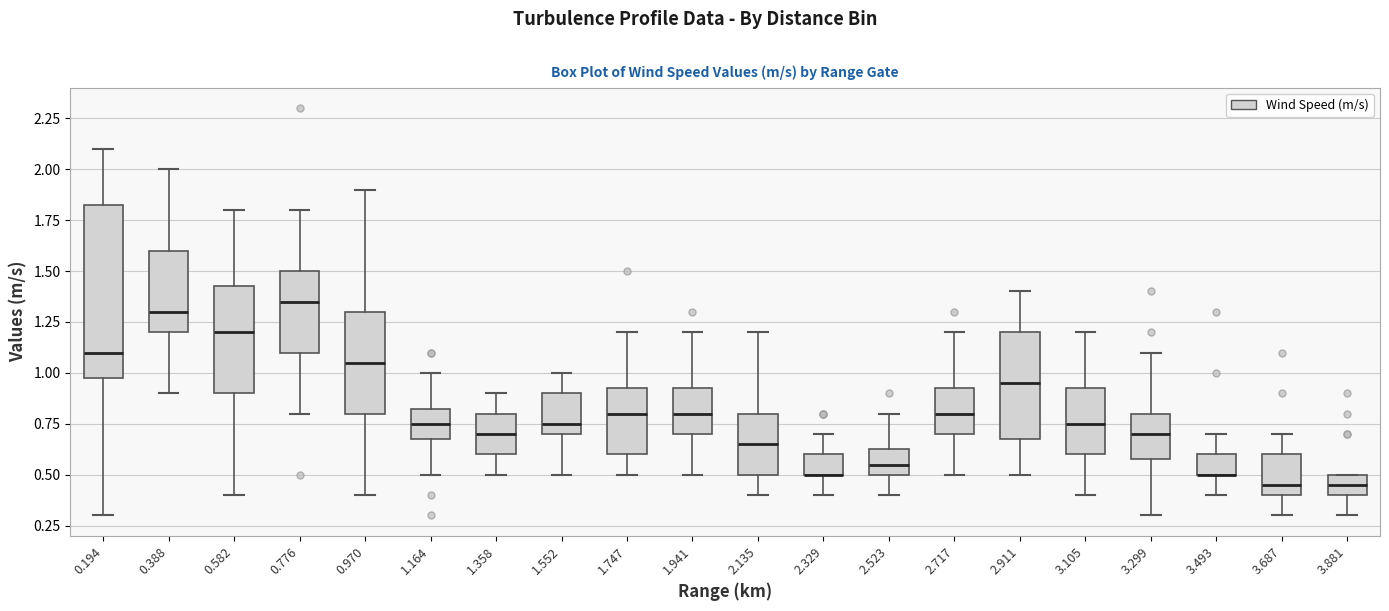

Which box is the tallest, from its lower edge to its upper edge?

0.194